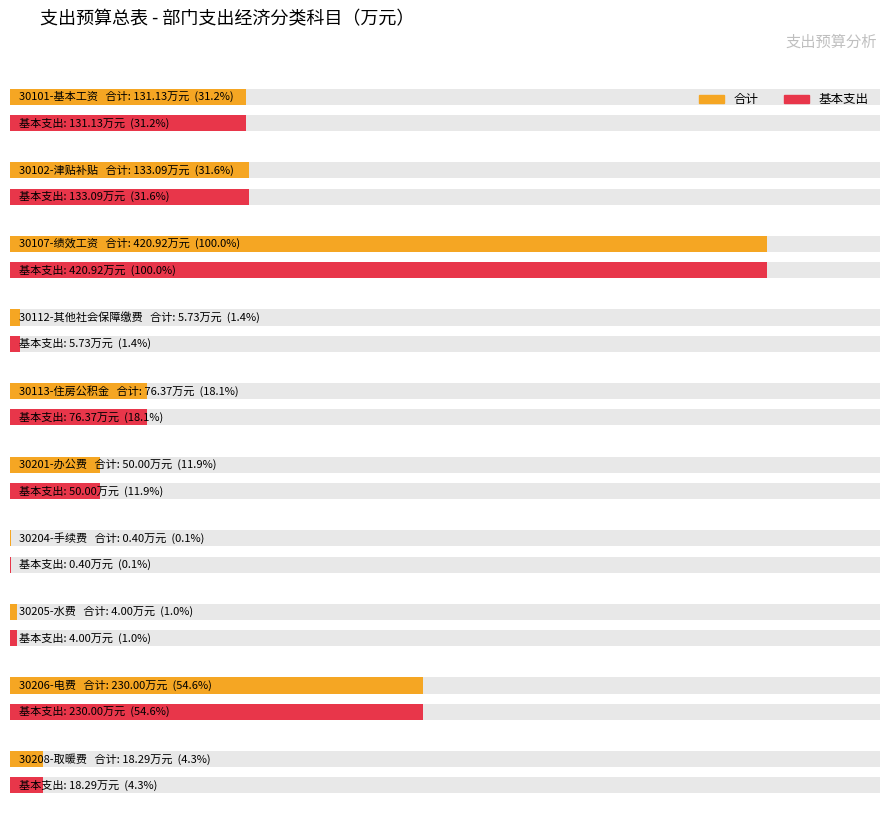

What is the label of the 5th bar from the right?

30201-办公费